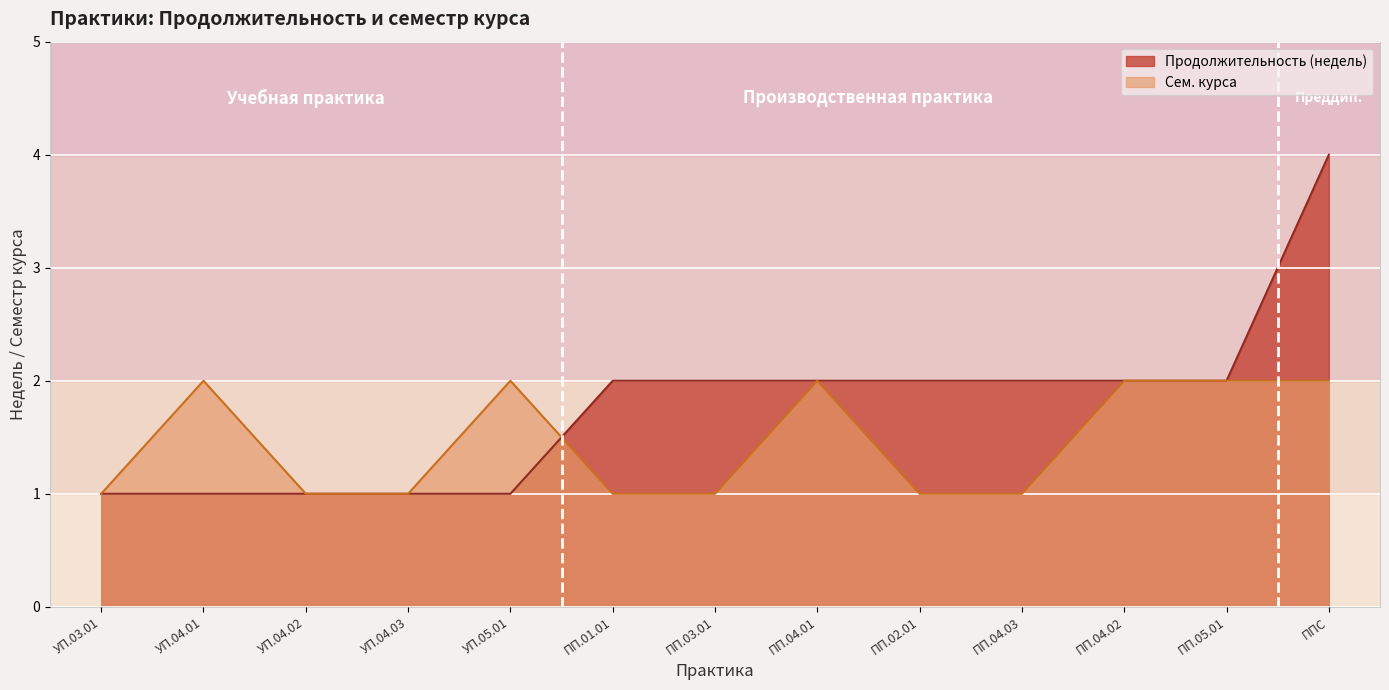

Is it true that Сем. курса equals 0 at УП.04.03?

False